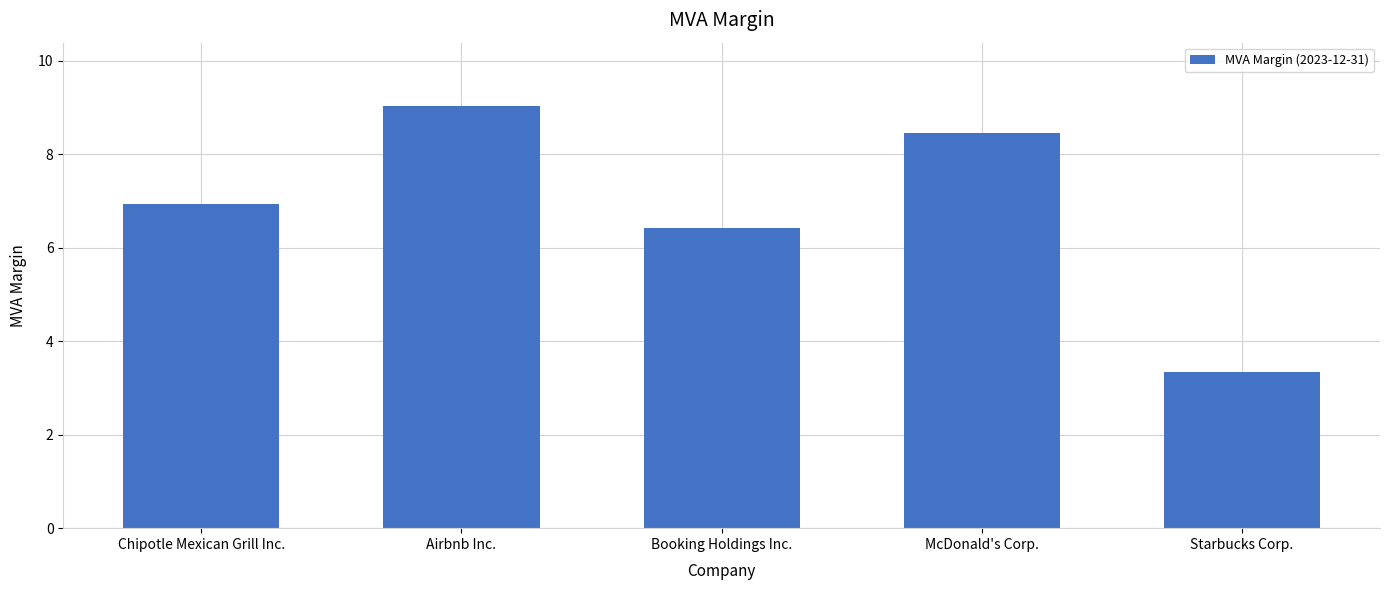

Which has a higher value, Booking Holdings Inc. or Chipotle Mexican Grill Inc.?

Chipotle Mexican Grill Inc.